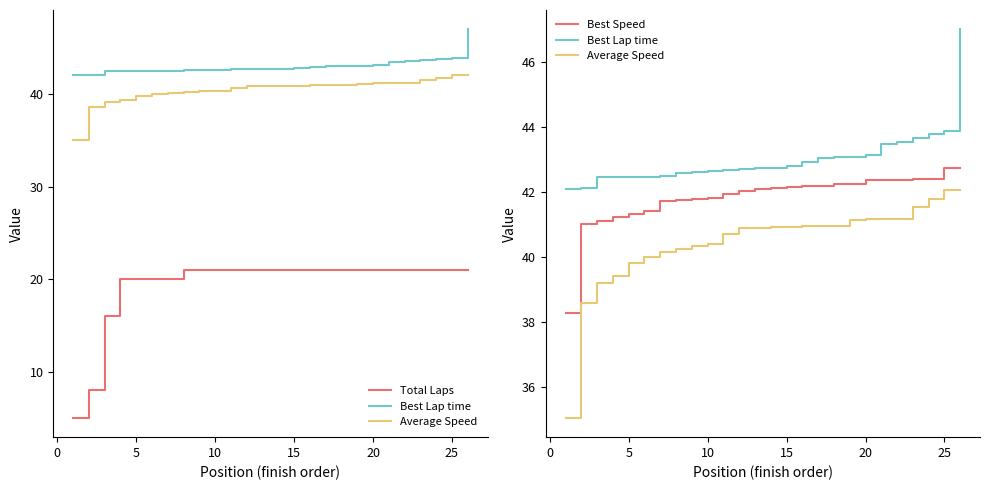

Is the value of Average Speed at 19 greater than the value of Best Speed at 0?

Yes